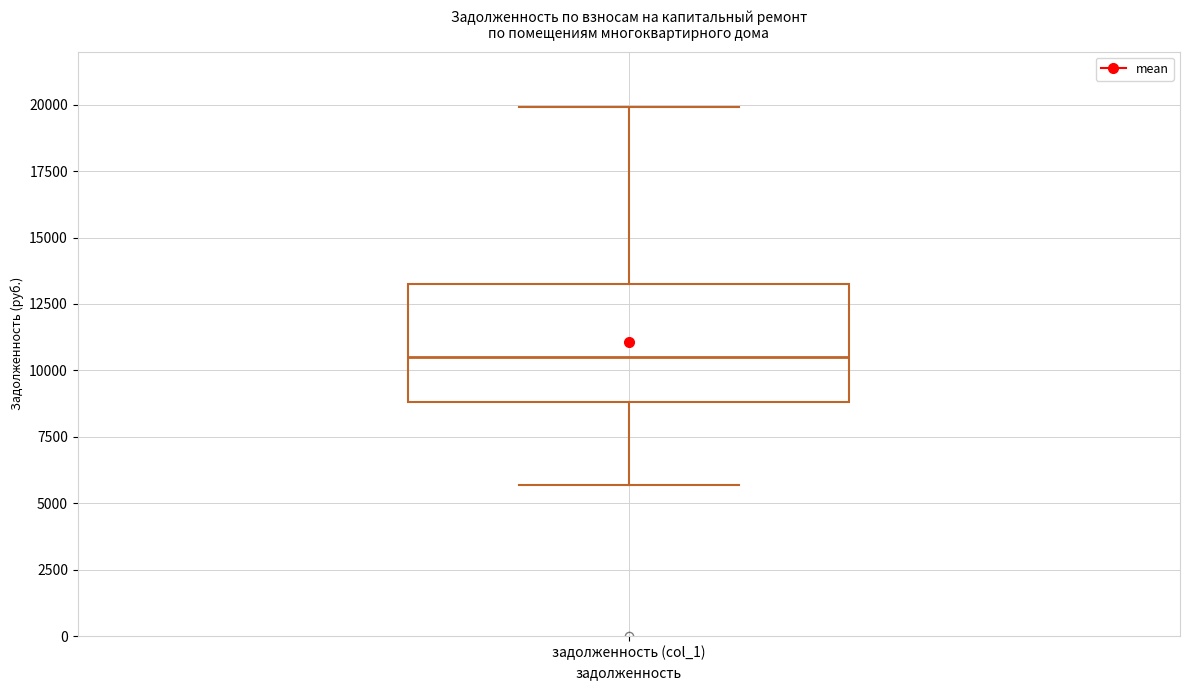

Where is the upper edge of the box for задолженность (col_1) on the y-axis? The values are not printed on the chart, so give them approximately, as read against the axis.

13500